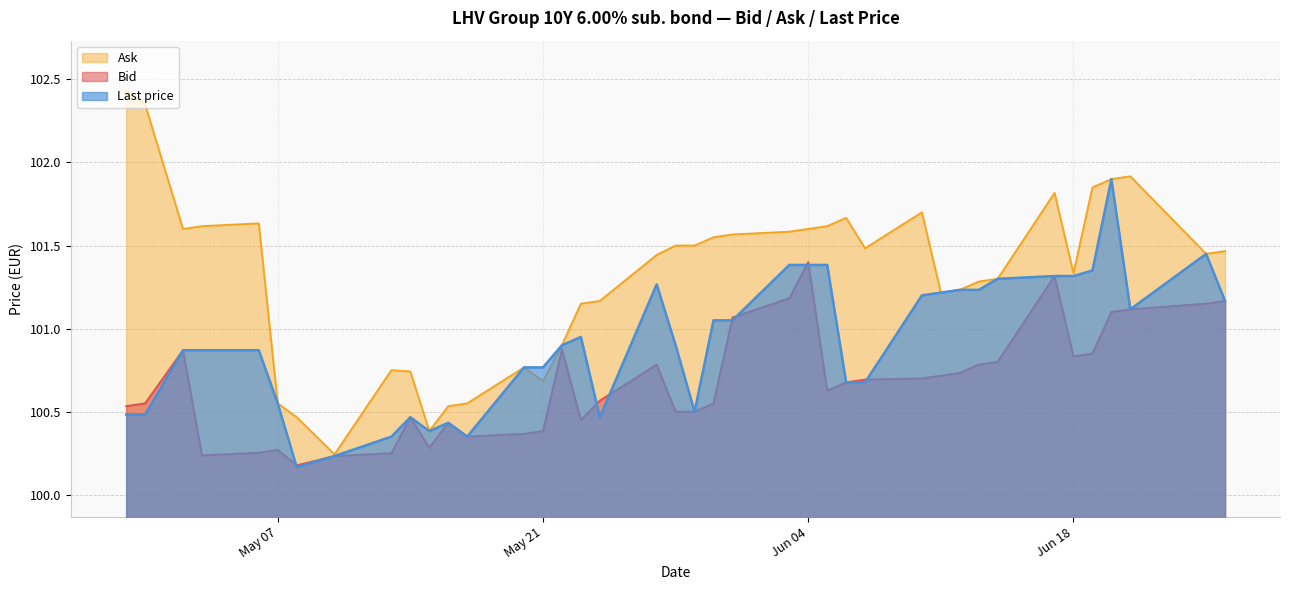

Rank the series by their average value, from lowest to highest.

Bid, Last price, Ask